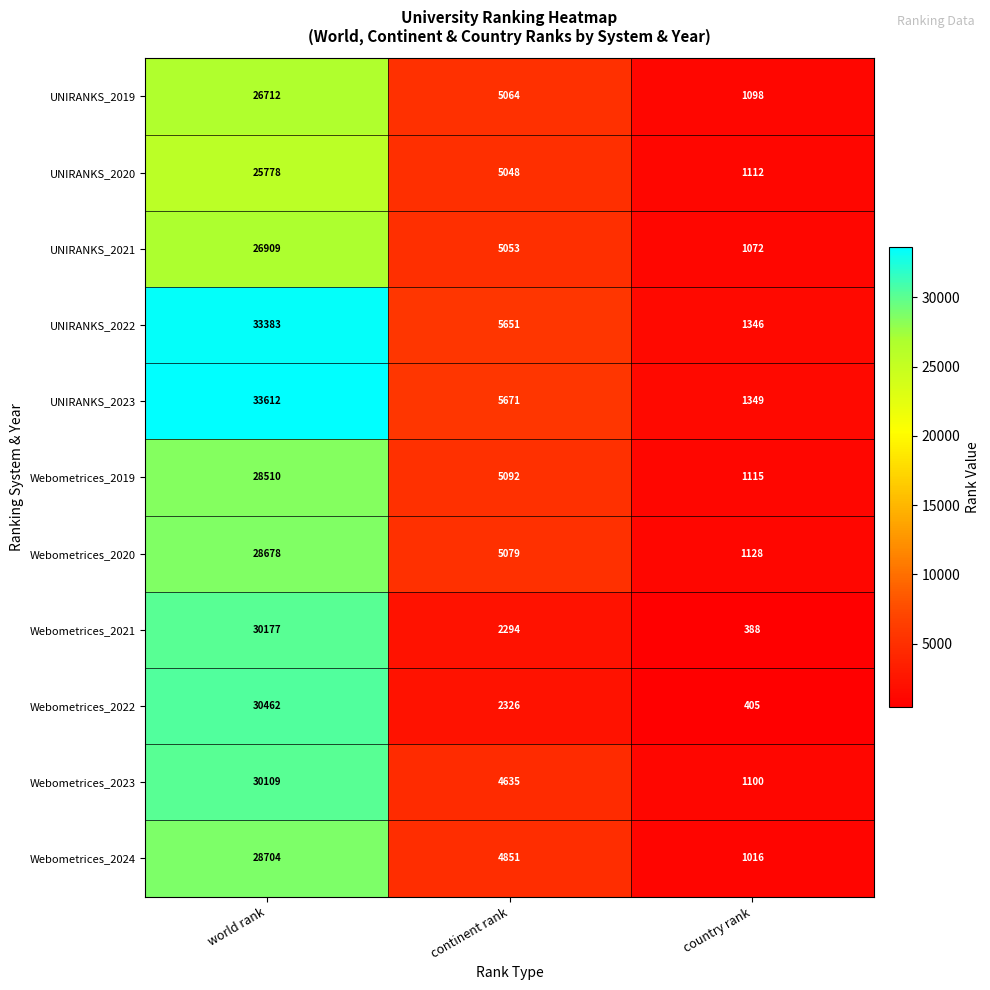

What is the difference between the UNIRANKS_2022 values at country rank and continent rank?

4305